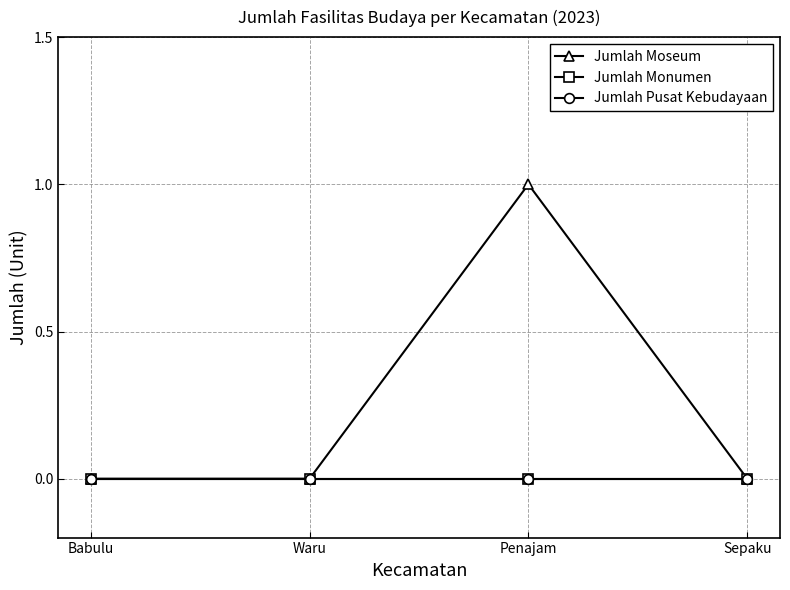

True or false: Jumlah Pusat Kebudayaan has more than 0 points higher than both neighbors.

False